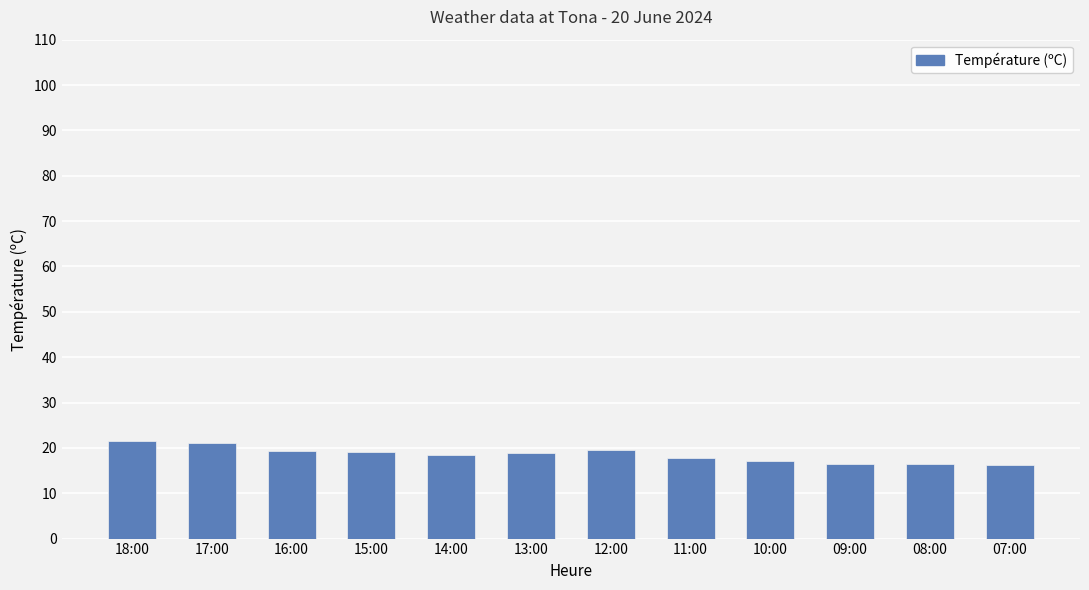

Count the number of categories in the chart.

12